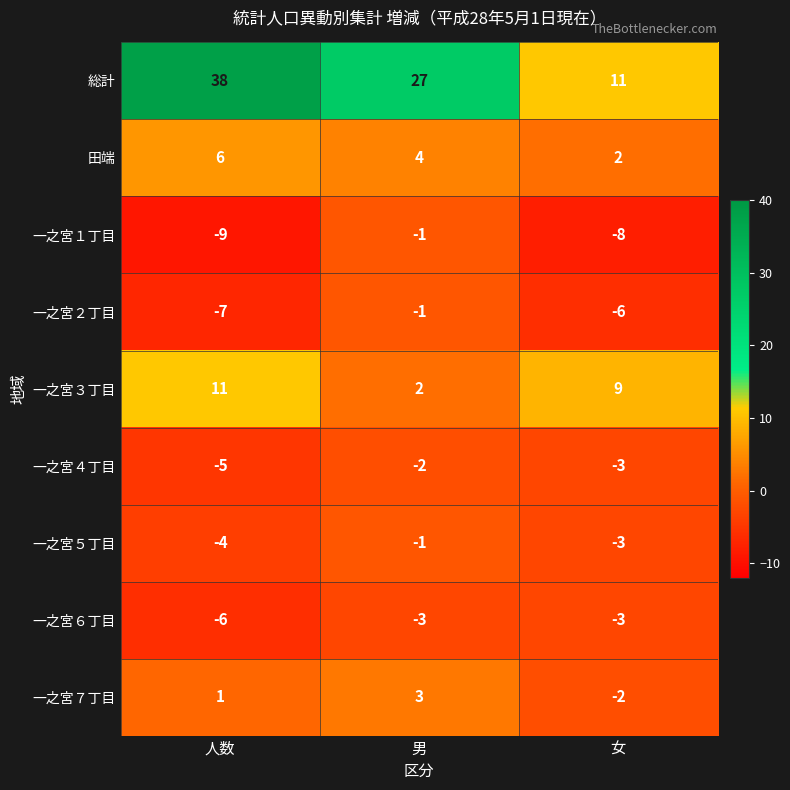

What is the sum of all 総計 values?

76